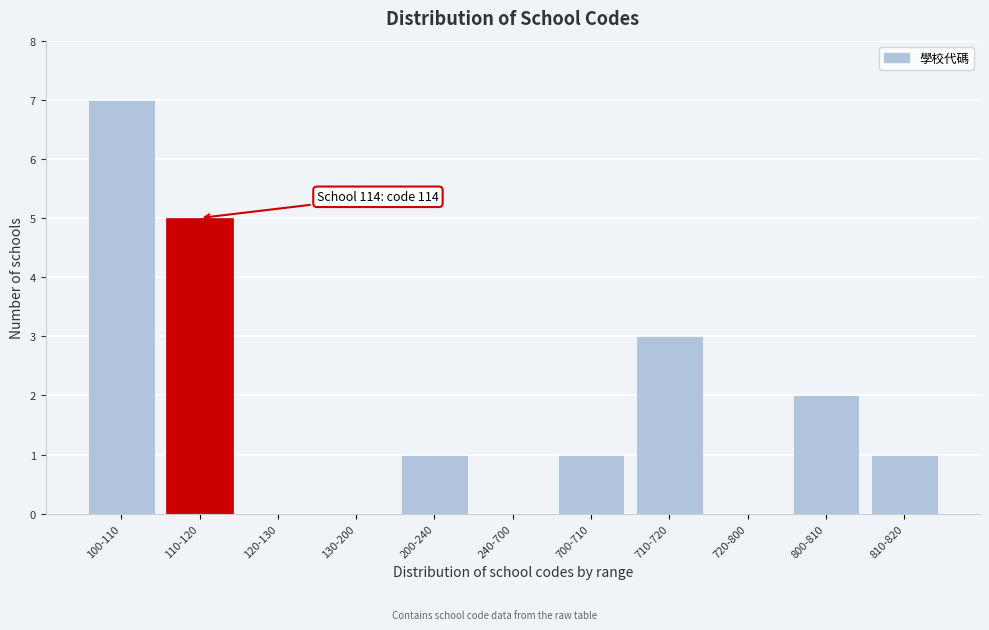

Reading left to right, transcribe all the data shown in this chart.

100-110=7	110-120=5	120-130=0	130-200=0	200-240=1	240-700=0	700-710=1	710-720=3	720-800=0	800-810=2	810-820=1